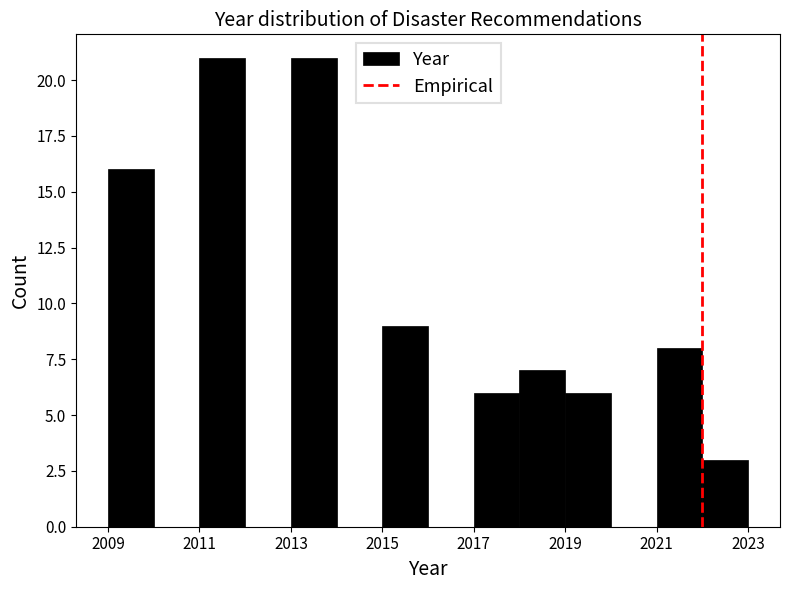

Reading left to right, list every bar in this chart as the range it spans on the x-axis followed by its height. The values are not printed on the chart, so give them approximately, as read against the axis.

2009 to 2010: 16
2010 to 2011: 0
2011 to 2012: 21
2012 to 2013: 0
2013 to 2014: 21
2014 to 2015: 0
2015 to 2016: 9
2016 to 2017: 0
2017 to 2018: 6
2018 to 2019: 7
2019 to 2020: 6
2020 to 2021: 0
2021 to 2022: 8
2022 to 2023: 3